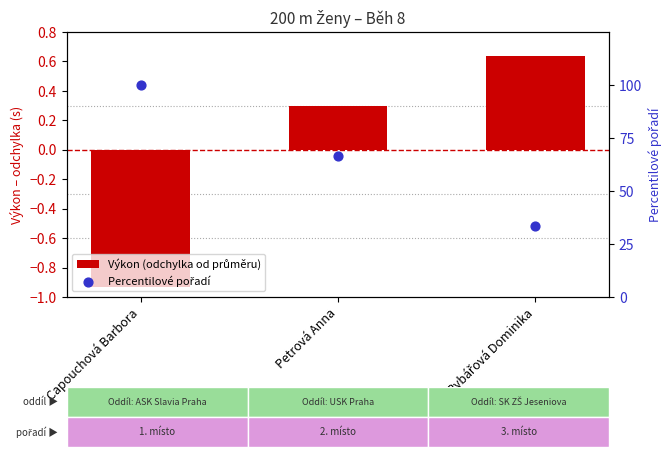

What is the total value across all series at Rybářová Dominika?

34.0